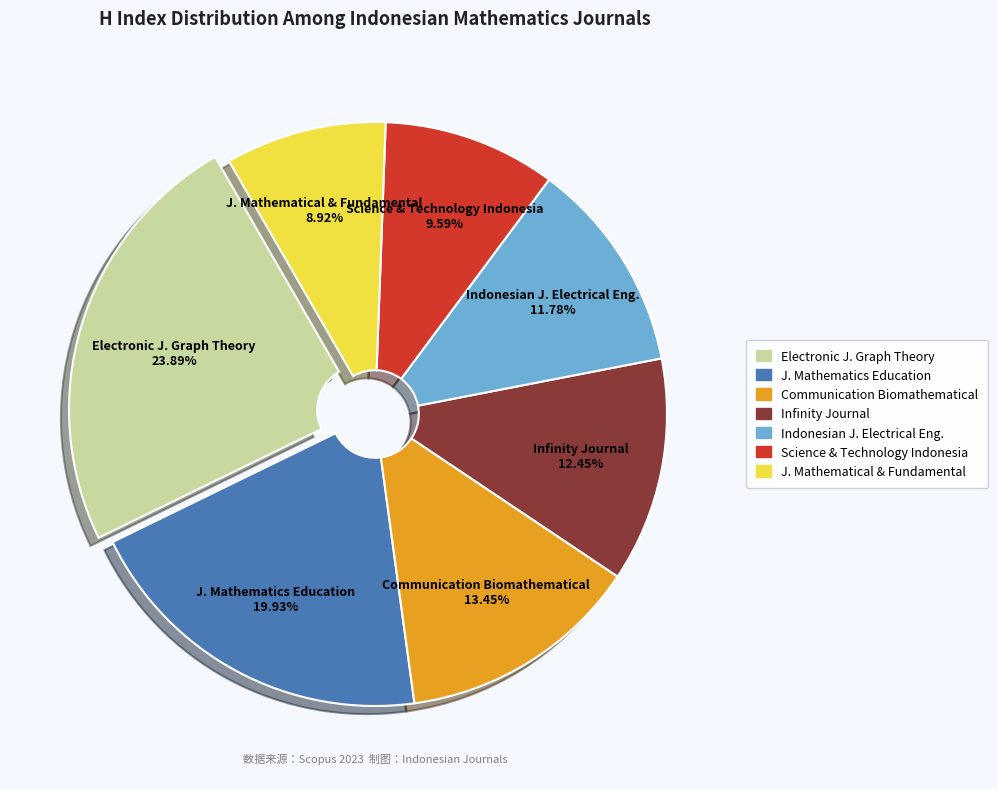

Does any single category account for the majority?

No